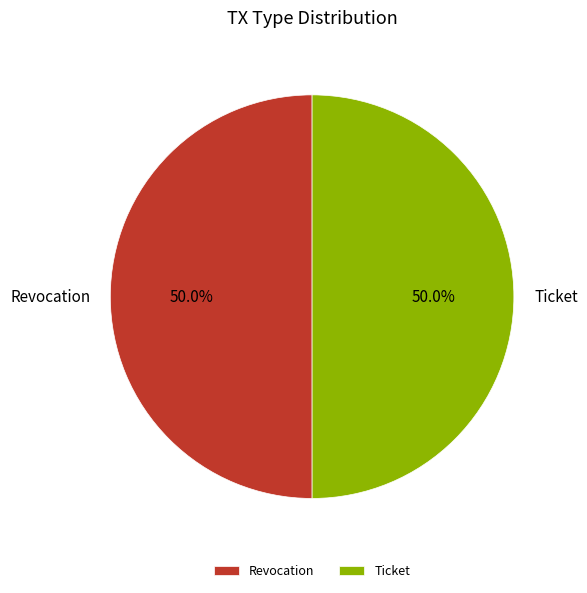

What portion of the pie excludes Revocation?

50.0%